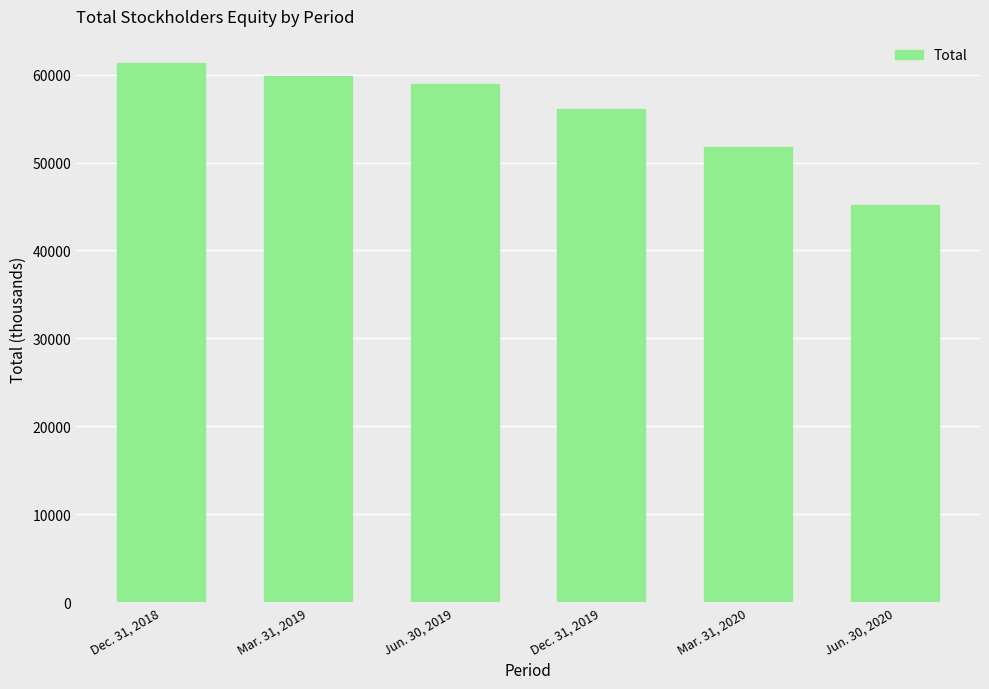

What is the sum of all values?

333298